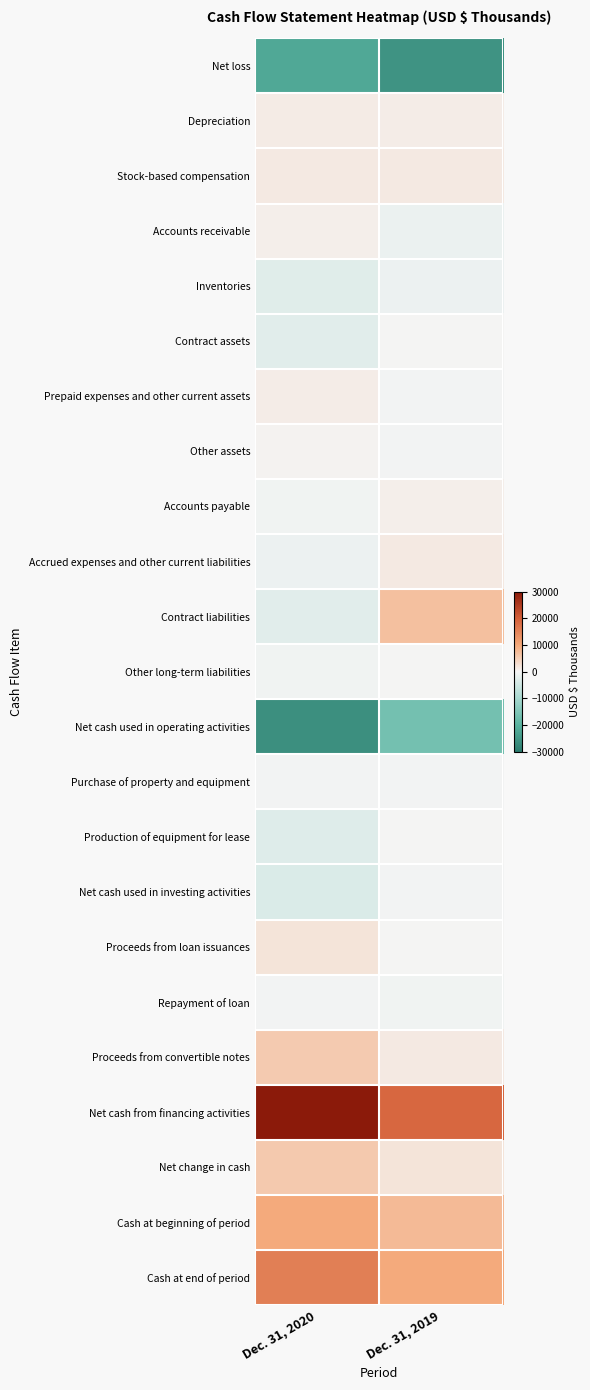

Reading left to right, list all the values displayed in this chart.

Net loss: Dec. 31, 2020=-21807	Dec. 31, 2019=-25678
Depreciation: Dec. 31, 2020=1240	Dec. 31, 2019=1138
Stock-based compensation: Dec. 31, 2020=1455	Dec. 31, 2019=1472
Accounts receivable: Dec. 31, 2020=742	Dec. 31, 2019=-1359
Inventories: Dec. 31, 2020=-2743	Dec. 31, 2019=-954
Contract assets: Dec. 31, 2020=-2493	Dec. 31, 2019=160
Prepaid expenses and other current assets: Dec. 31, 2020=1077	Dec. 31, 2019=-348
Other assets: Dec. 31, 2020=466	Dec. 31, 2019=-280
Accounts payable: Dec. 31, 2020=-490	Dec. 31, 2019=757
Accrued expenses and other current liabilities: Dec. 31, 2020=-1024	Dec. 31, 2019=1573
Contract liabilities: Dec. 31, 2020=-2389	Dec. 31, 2019=6911
Other long-term liabilities: Dec. 31, 2020=-480	Dec. 31, 2019=186
Net cash used in operating activities: Dec. 31, 2020=-26446	Dec. 31, 2019=-16422
Purchase of property and equipment: Dec. 31, 2020=-401	Dec. 31, 2019=-345
Production of equipment for lease: Dec. 31, 2020=-3028	Dec. 31, 2019=0
Net cash used in investing activities: Dec. 31, 2020=-3429	Dec. 31, 2019=-345
Proceeds from loan issuances: Dec. 31, 2020=2324	Dec. 31, 2019=0
Repayment of loan: Dec. 31, 2020=-420	Dec. 31, 2019=-616
Proceeds from convertible notes: Dec. 31, 2020=5467	Dec. 31, 2019=1500
Net cash from financing activities: Dec. 31, 2020=35577	Dec. 31, 2019=18887
Net change in cash: Dec. 31, 2020=5702	Dec. 31, 2019=2120
Cash at beginning of period: Dec. 31, 2020=9815	Dec. 31, 2019=7695
Cash at end of period: Dec. 31, 2020=15517	Dec. 31, 2019=9815